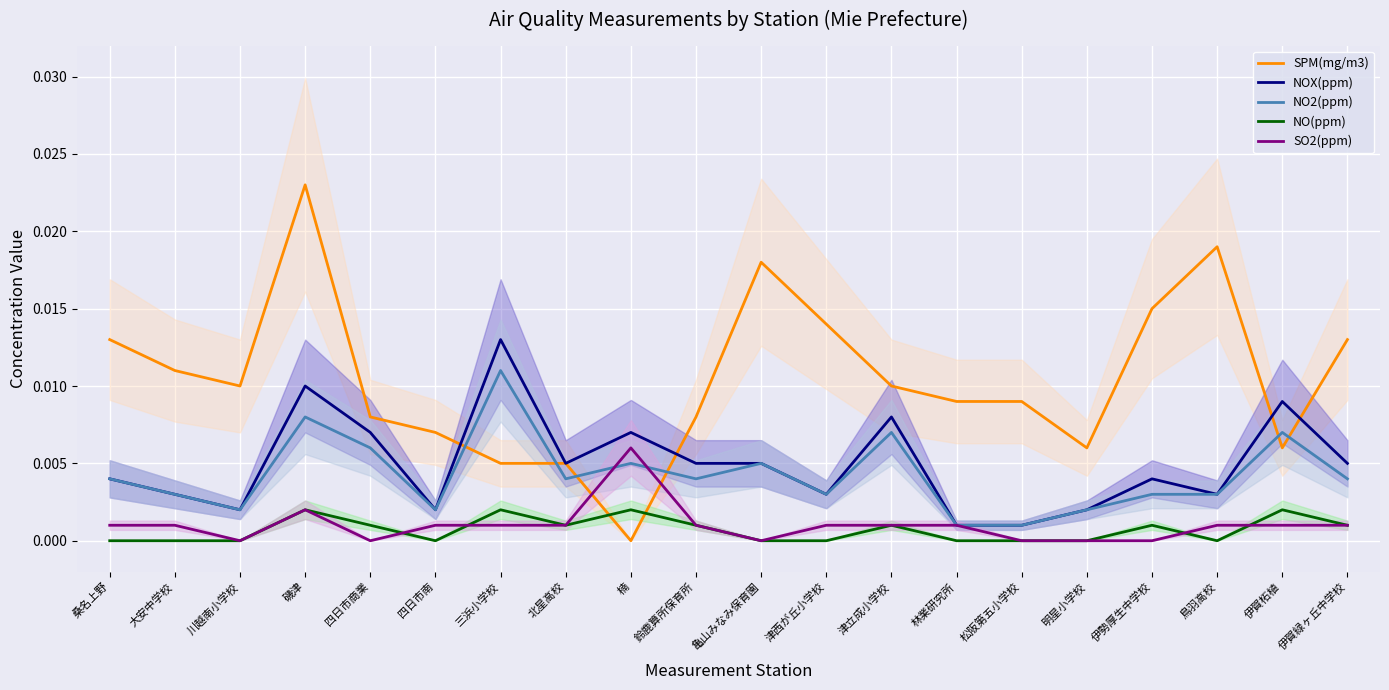

After their last crossing, which series has the higher values: SPM(mg/m3) or NOX(ppm)?

SPM(mg/m3)